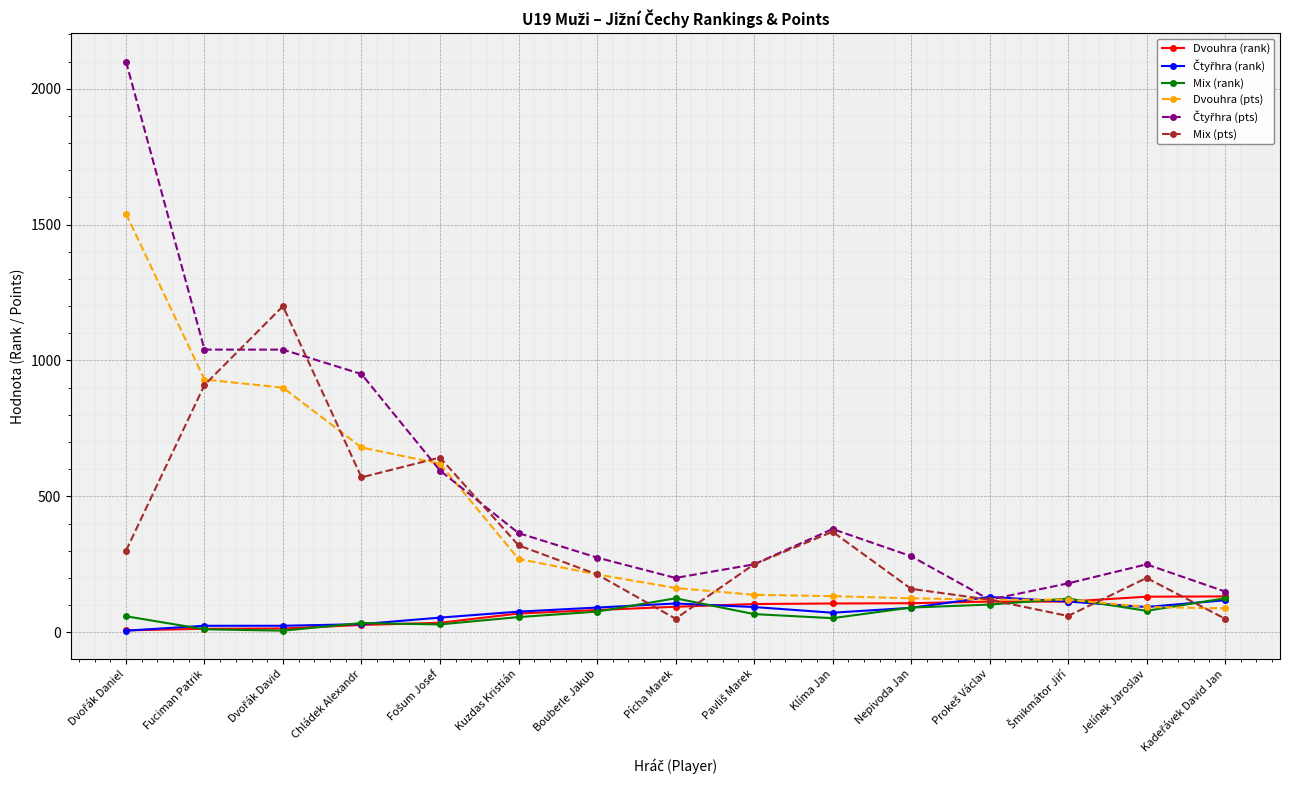

How many lines are shown in the chart?

6